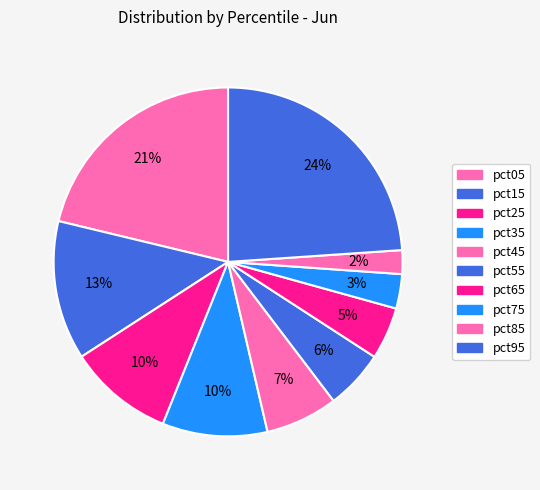

To the nearest percent, what is the average slice percentage?

10%